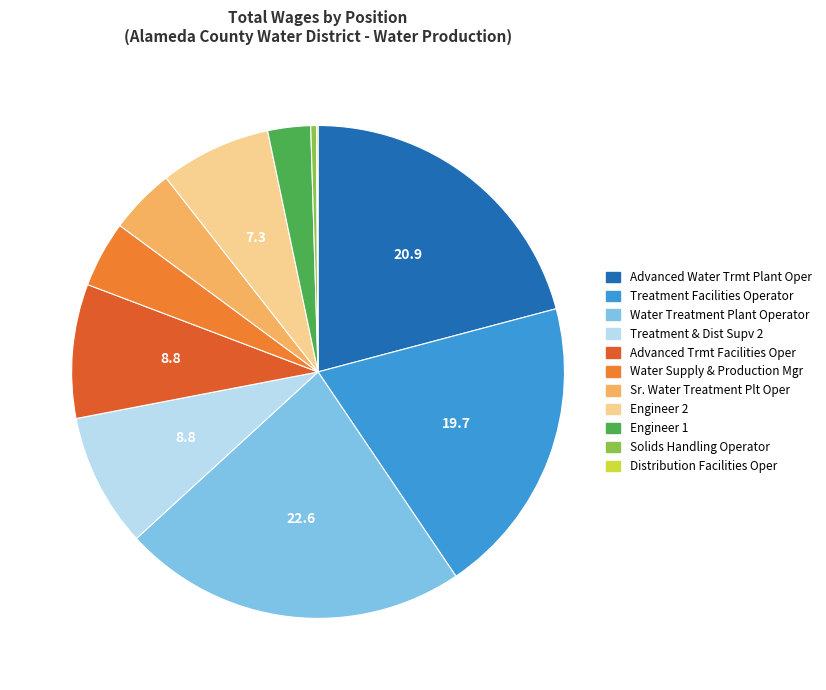

Is there any slice that represents more than half of the pie?

No